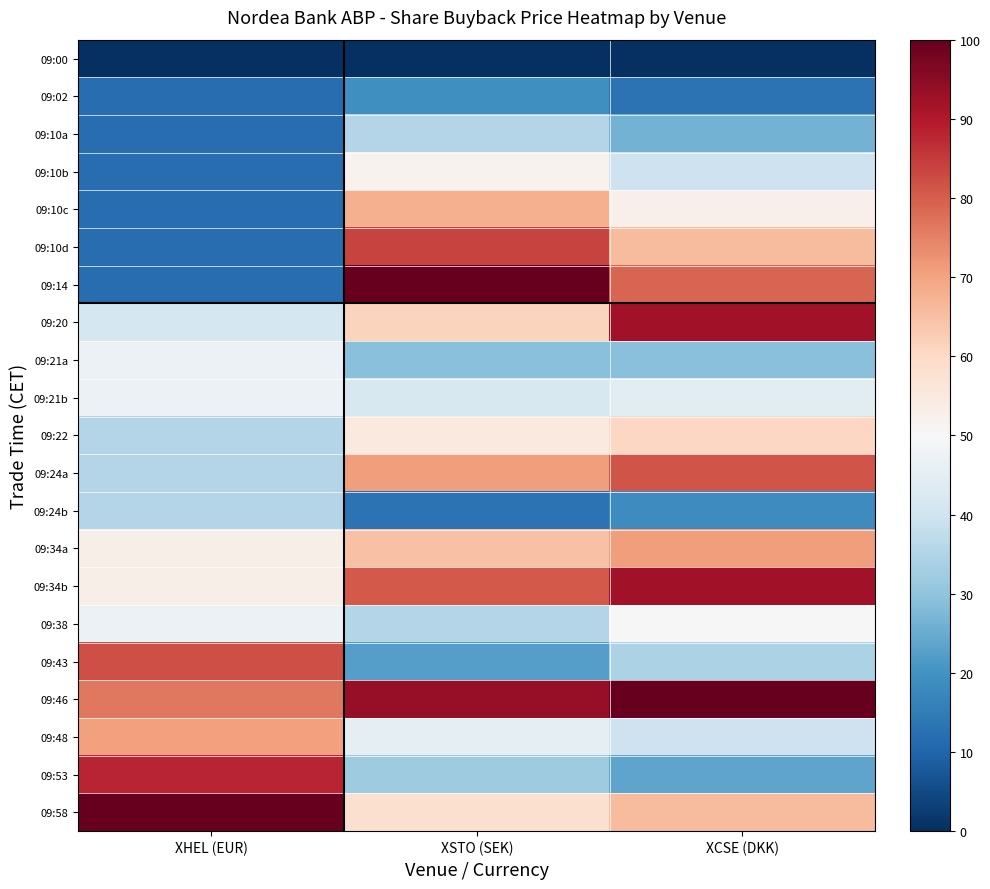

At which category is the sum across all series the highest?

XCSE (DKK)